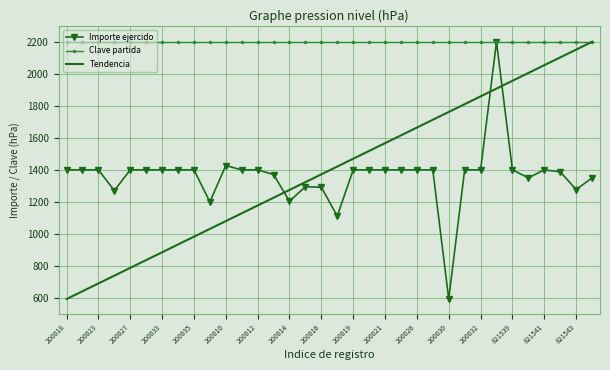

What is the maximum value shown in the chart?

2200.0